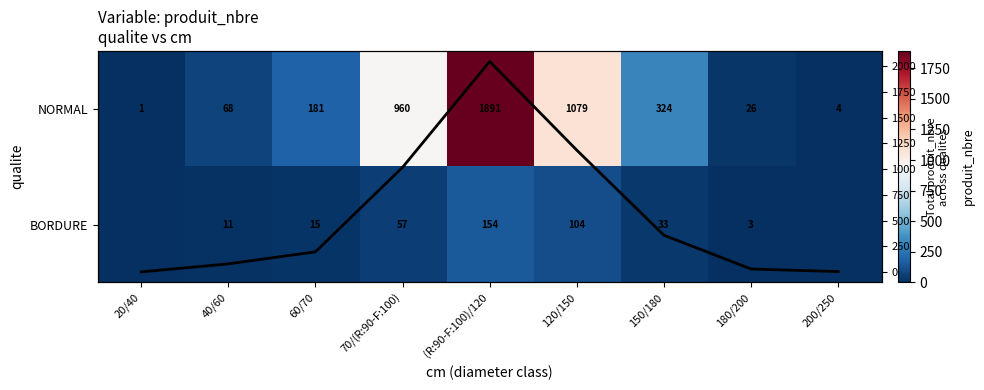

What is the maximum value for NORMAL?

1891